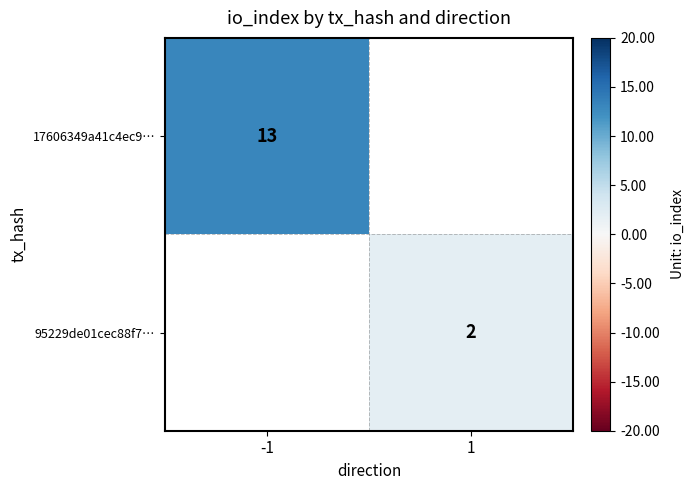

What is the minimum value shown in the chart?

2.0